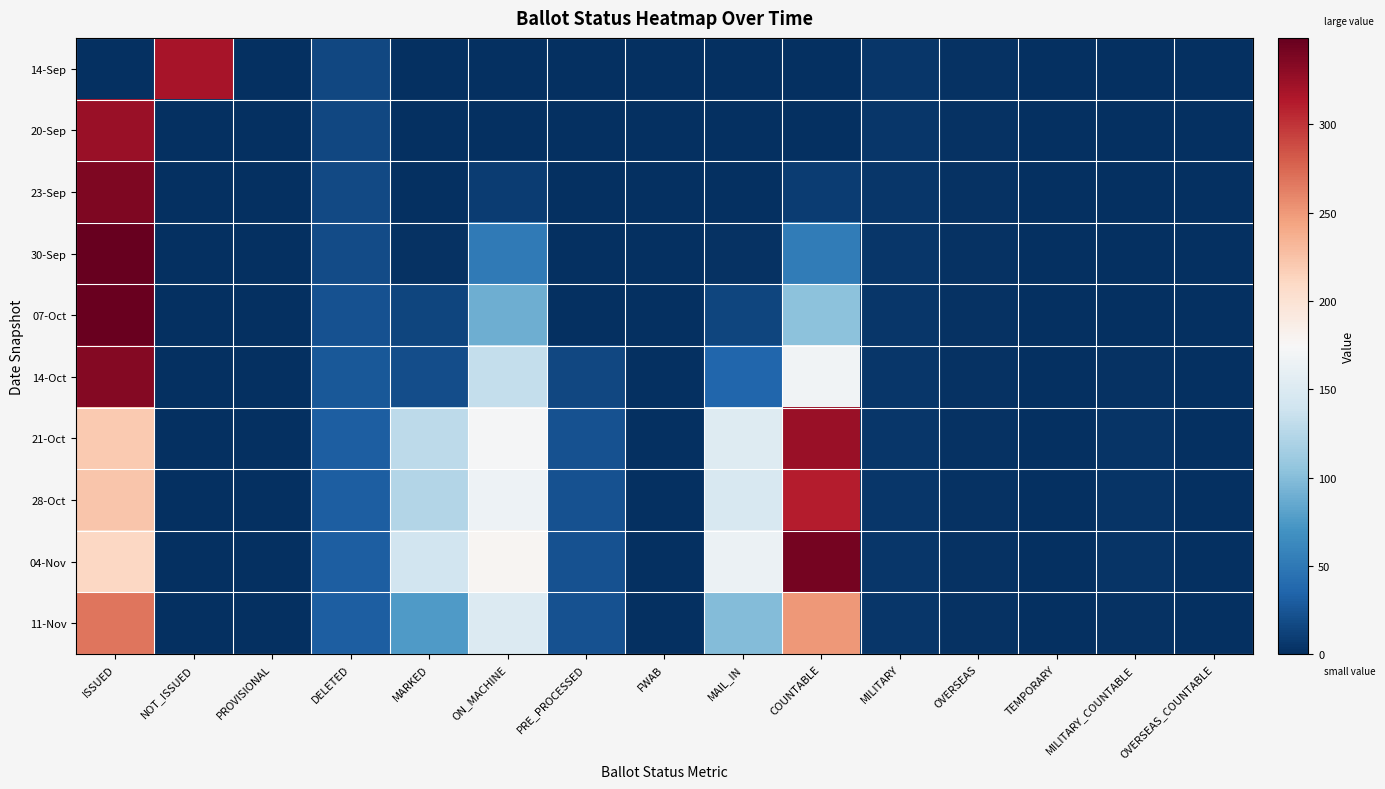

How many categories are shown in the chart?

15